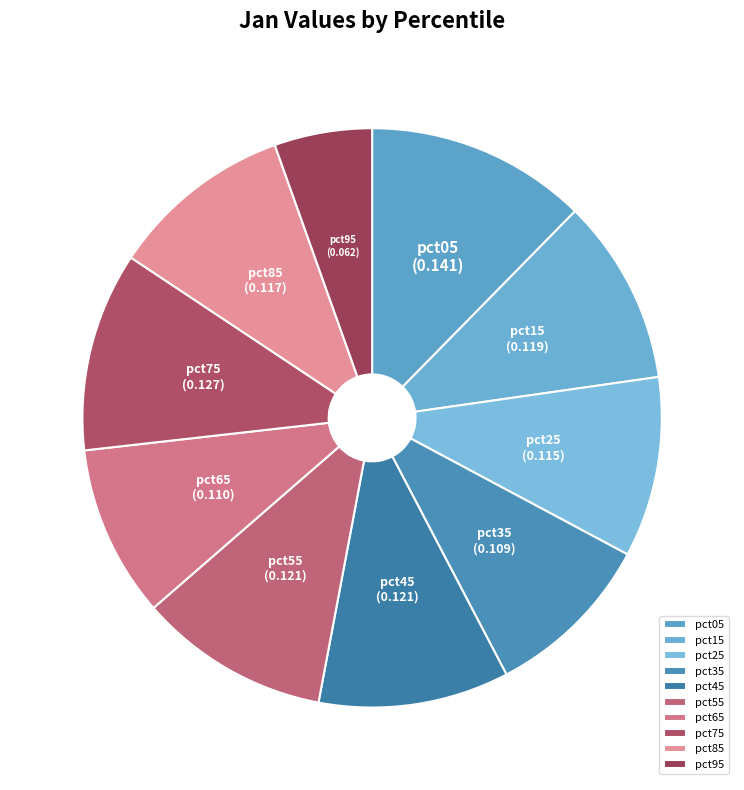

The pct45 slice represents 17% of the pie. True or false?

False